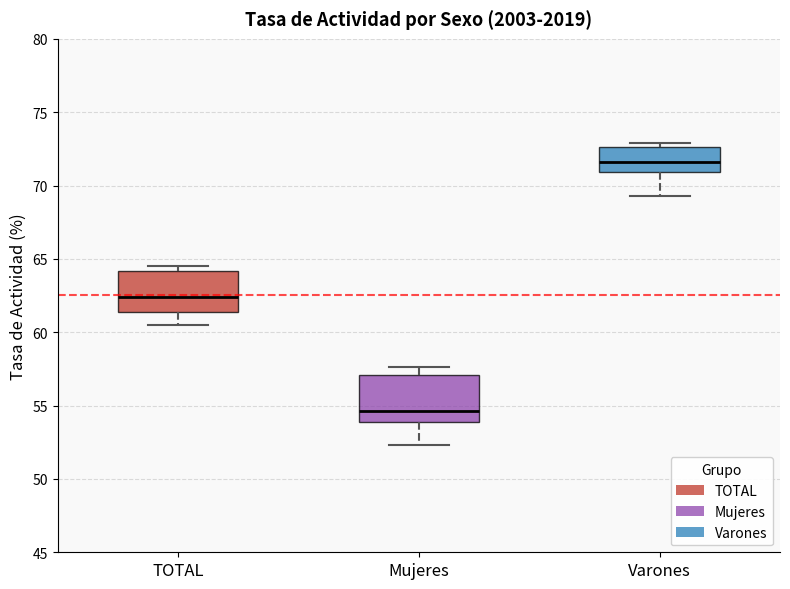

Reading left to right, transcribe this box plot: for each box, give where its median line is, the range the box spans, and where its two whiskers end, as read against the y-axis. The values are not printed on the chart, so give them approximately, as read against the axis.

TOTAL: median 62.5, box 61.5 to 64.0, whiskers 60.5 to 64.5
Mujeres: median 54.5, box 54.0 to 57.0, whiskers 52.5 to 57.5
Varones: median 71.5, box 71.0 to 72.5, whiskers 69.5 to 73.0